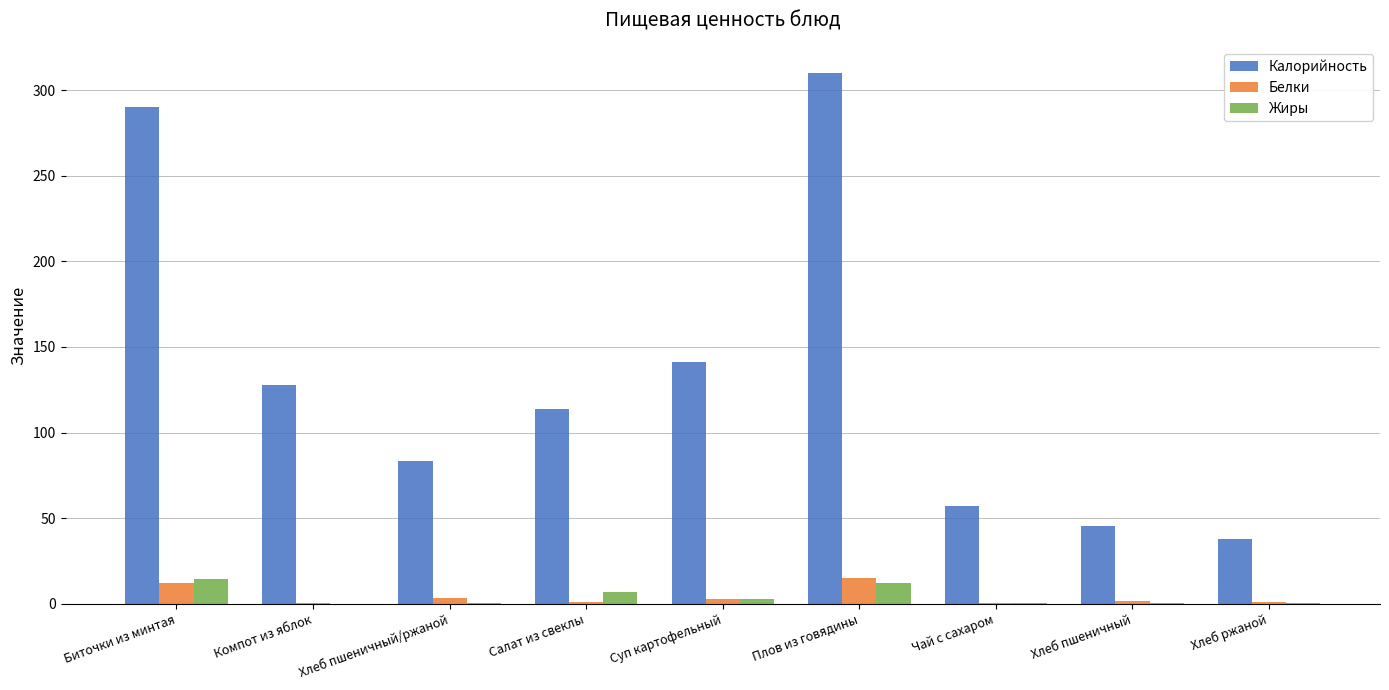

At which label does Калорийность reach its peak?

Плов из говядины